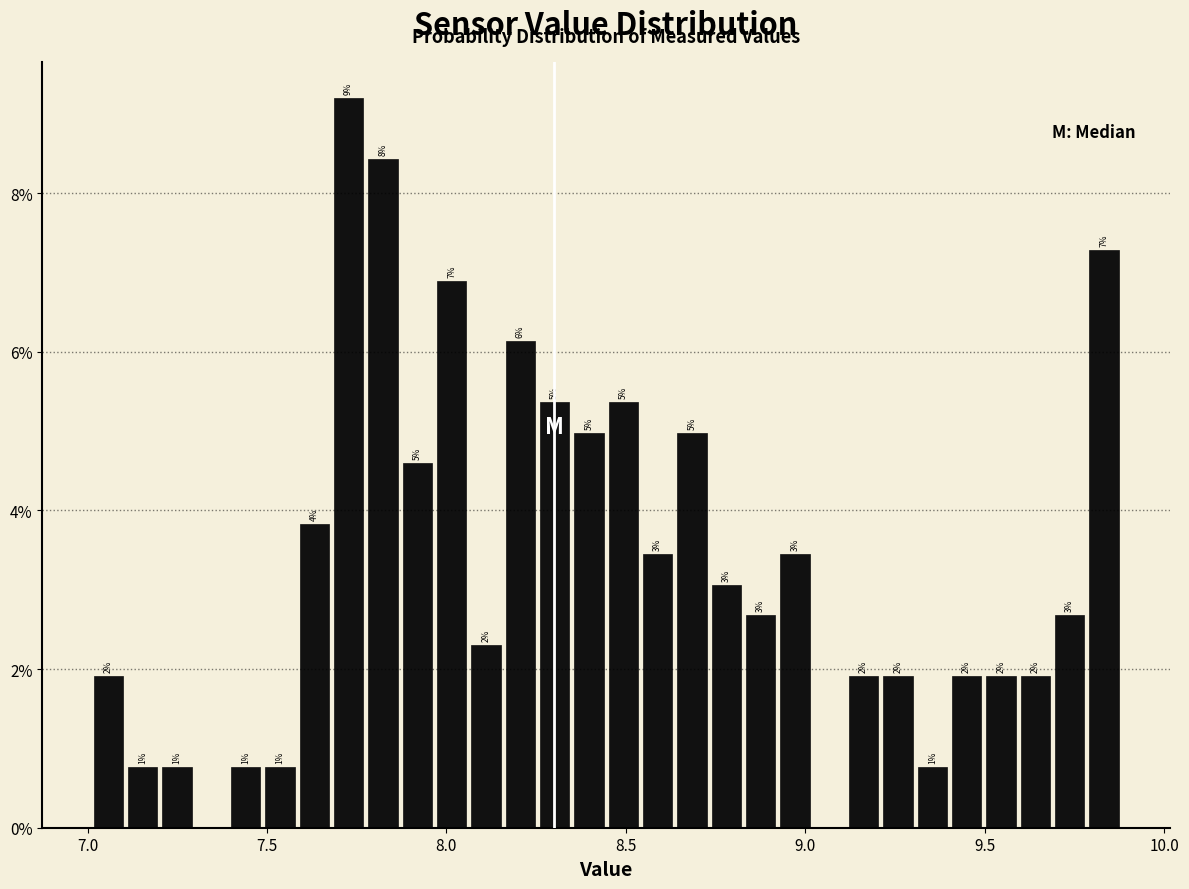

Around what value on the x-axis is the tallest bar? Give the approximate position of its centre, as read against the axis.

7.75